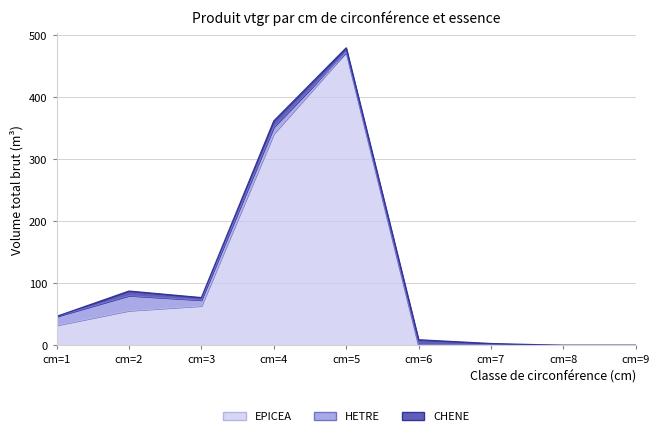

How many values in the produit_vtgr_CHENE series are below 4?

4